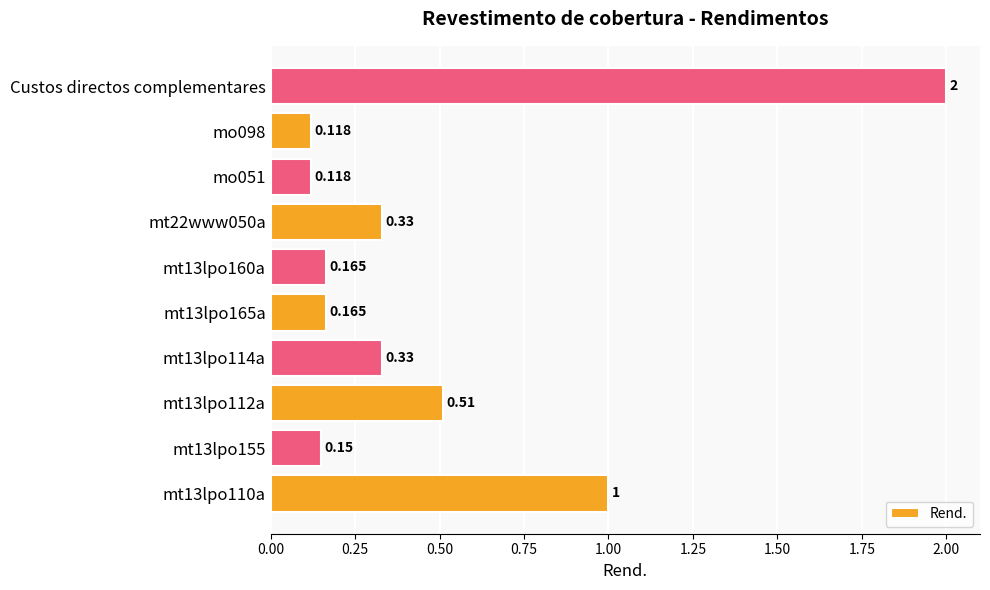

Which category has the highest value across all series?

Custos directos complementares